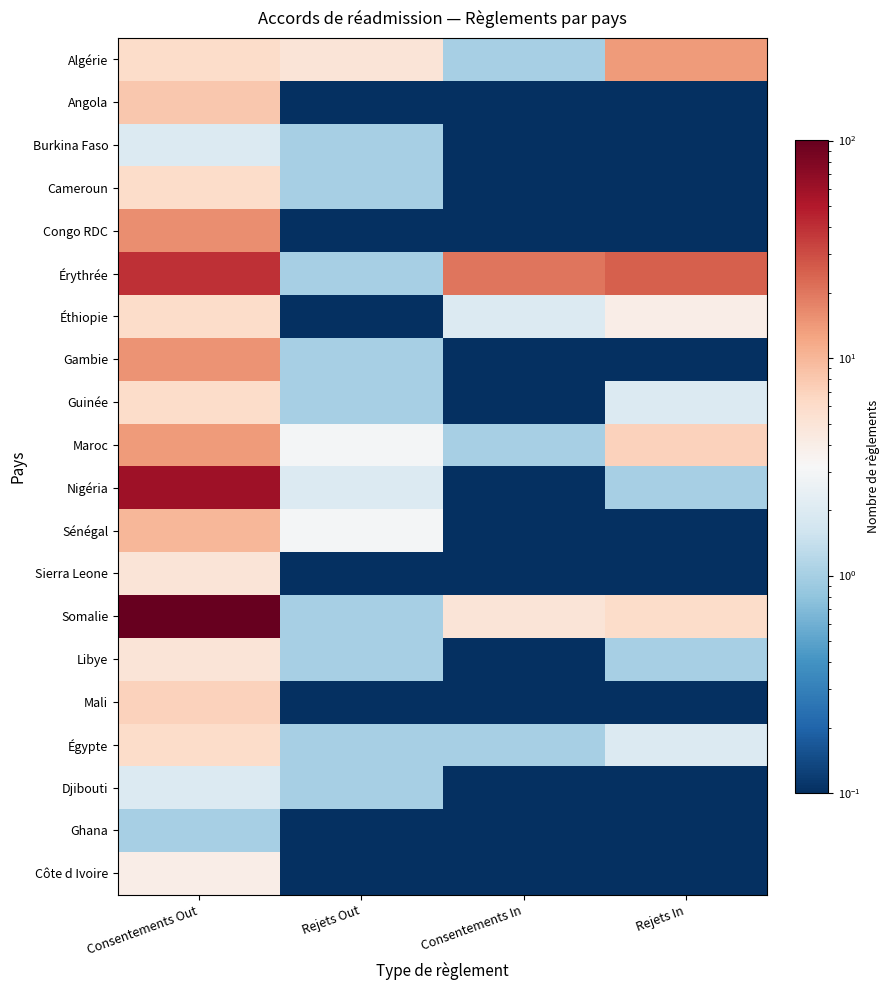

Reading left to right, what are all the values shown in this chart?

Algérie: Consentements Out=6.0	Rejets Out=5.0	Consentements In=1.0	Rejets In=14.0
Angola: Consentements Out=8.0	Rejets Out=0.1	Consentements In=0.1	Rejets In=0.1
Burkina Faso: Consentements Out=2.0	Rejets Out=1.0	Consentements In=0.1	Rejets In=0.1
Cameroun: Consentements Out=6.0	Rejets Out=1.0	Consentements In=0.1	Rejets In=0.1
Congo RDC: Consentements Out=16.0	Rejets Out=0.1	Consentements In=0.1	Rejets In=0.1
Érythrée: Consentements Out=40.0	Rejets Out=1.0	Consentements In=20.0	Rejets In=25.0
Éthiopie: Consentements Out=6.0	Rejets Out=0.1	Consentements In=2.0	Rejets In=4.0
Gambie: Consentements Out=15.0	Rejets Out=1.0	Consentements In=0.1	Rejets In=0.1
Guinée: Consentements Out=6.0	Rejets Out=1.0	Consentements In=0.1	Rejets In=2.0
Maroc: Consentements Out=14.0	Rejets Out=3.0	Consentements In=1.0	Rejets In=7.0
Nigéria: Consentements Out=60.0	Rejets Out=2.0	Consentements In=0.1	Rejets In=1.0
Sénégal: Consentements Out=10.0	Rejets Out=3.0	Consentements In=0.1	Rejets In=0.1
Sierra Leone: Consentements Out=5.0	Rejets Out=0.1	Consentements In=0.1	Rejets In=0.1
Somalie: Consentements Out=101.0	Rejets Out=1.0	Consentements In=5.0	Rejets In=6.0
Libye: Consentements Out=5.0	Rejets Out=1.0	Consentements In=0.1	Rejets In=1.0
Mali: Consentements Out=7.0	Rejets Out=0.1	Consentements In=0.1	Rejets In=0.1
Égypte: Consentements Out=6.0	Rejets Out=1.0	Consentements In=1.0	Rejets In=2.0
Djibouti: Consentements Out=2.0	Rejets Out=1.0	Consentements In=0.1	Rejets In=0.1
Ghana: Consentements Out=1.0	Rejets Out=0.1	Consentements In=0.1	Rejets In=0.1
Côte d Ivoire: Consentements Out=4.0	Rejets Out=0.1	Consentements In=0.1	Rejets In=0.1